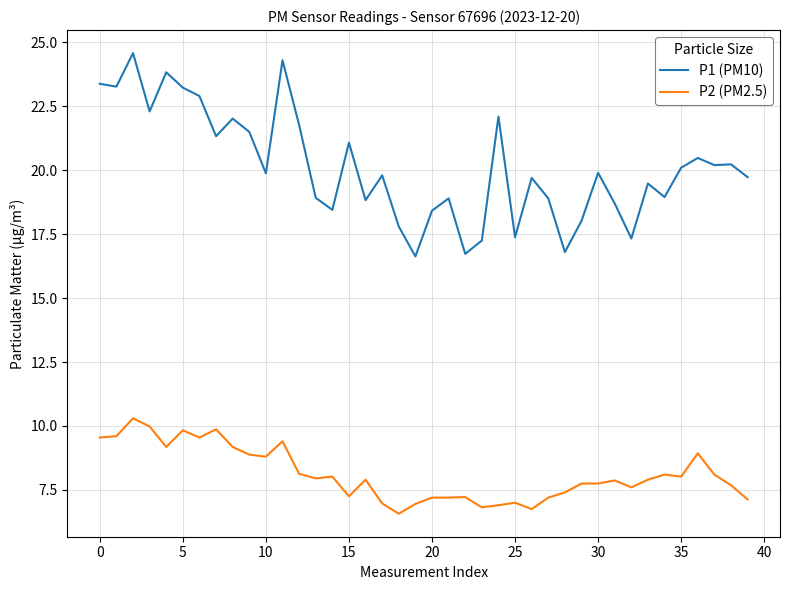

Which series has the largest total across all categories?

P1 (PM10)